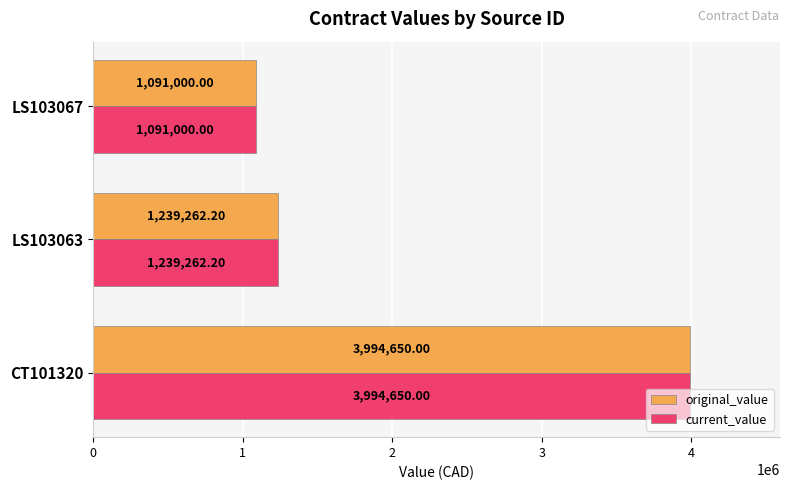

At which category is the sum across all series the highest?

CT101320